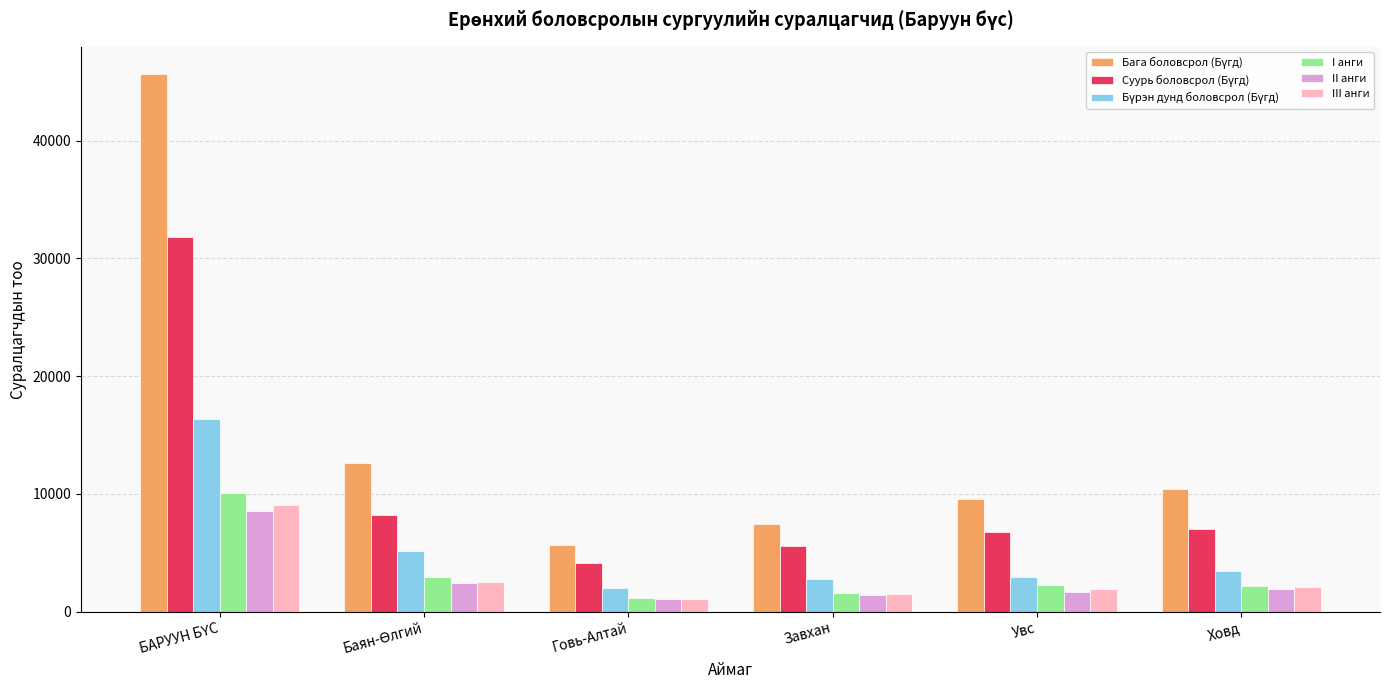

What is the total value across all series at Говь-Алтай?

15146